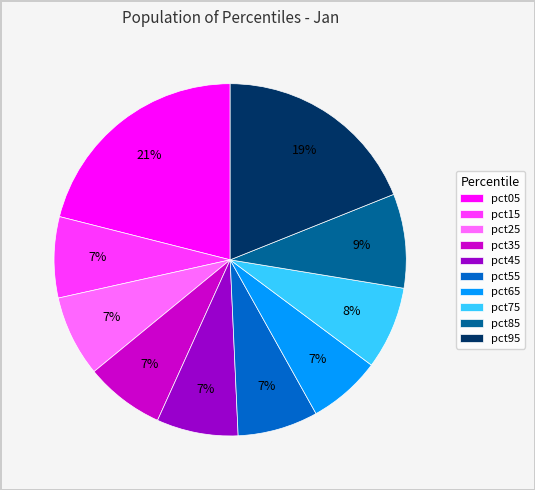

Is there a majority slice in this chart?

No